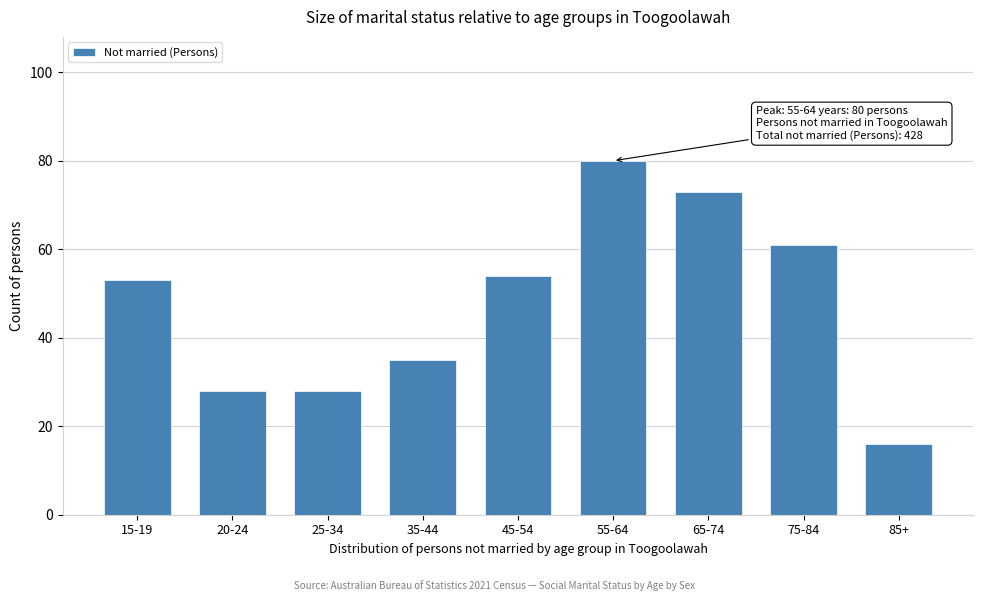

Reading left to right, extract all data points from this chart.

53	28	28	35	54	80	73	61	16